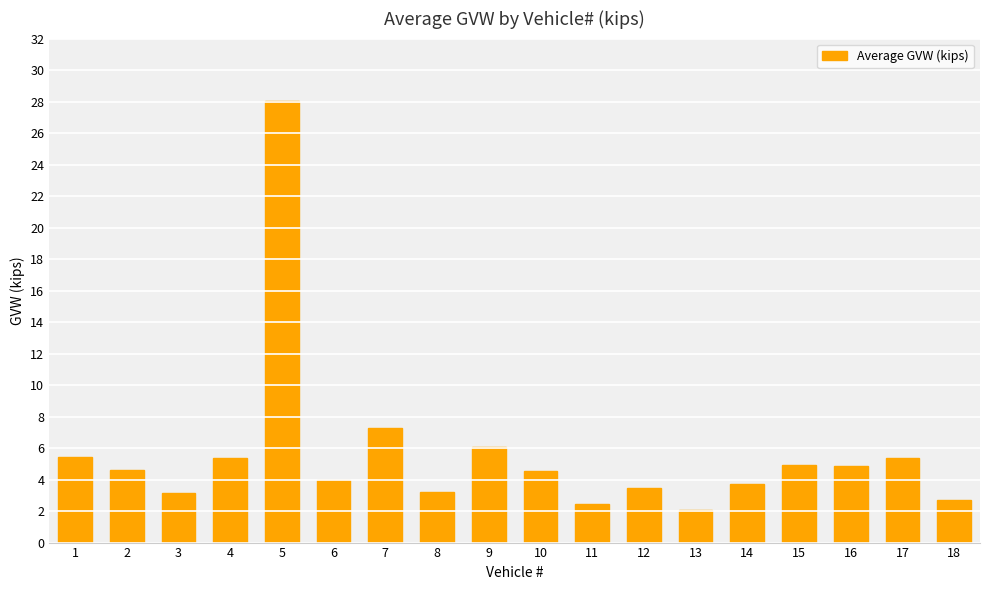

How many series are shown in this chart?

1